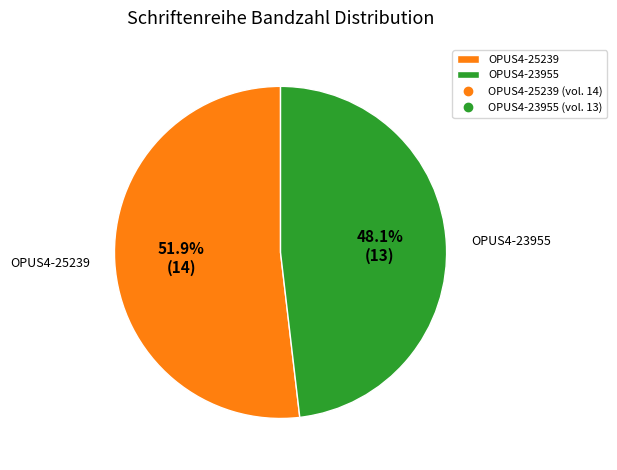

The OPUS4-23955 slice represents 48% of the pie. True or false?

True